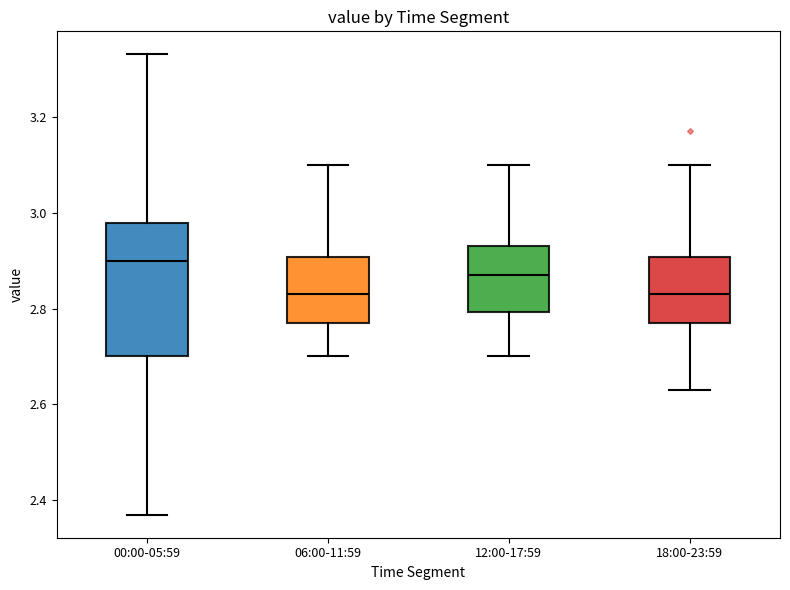

Where is the upper edge of the box for 12:00-17:59 on the y-axis? The values are not printed on the chart, so give them approximately, as read against the axis.

2.94